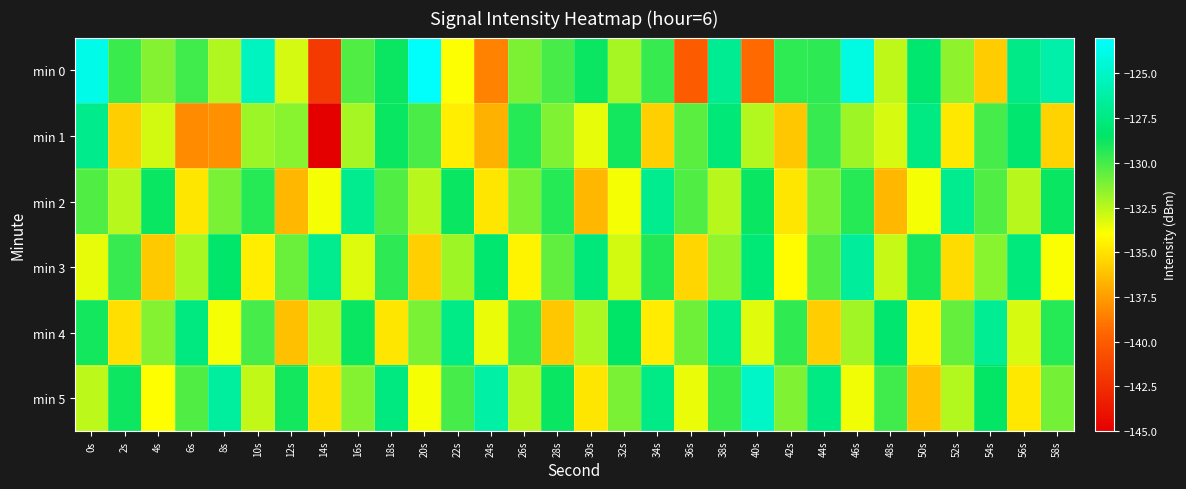

Rank the series by their maximum value, from highest to lowest.

min 0, min 5, min 3, min 4, min 2, min 1